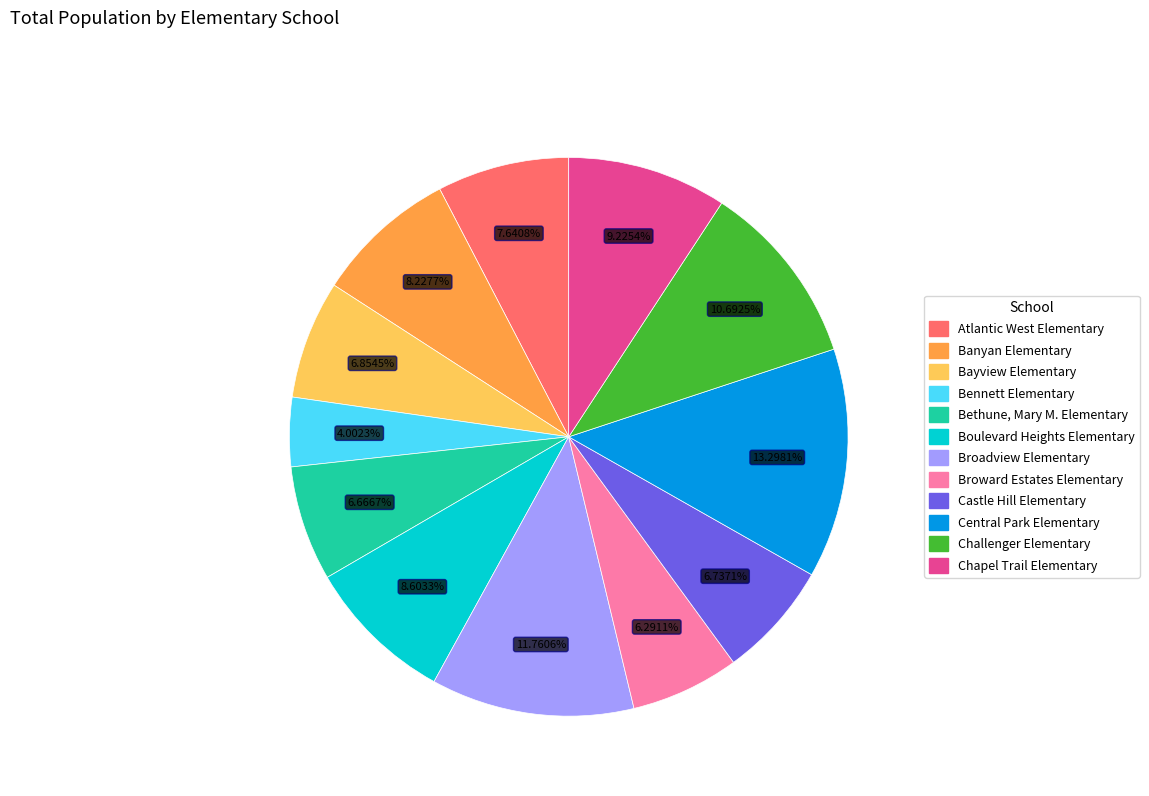

Does Bayview Elementary account for over 50% of the chart?

No